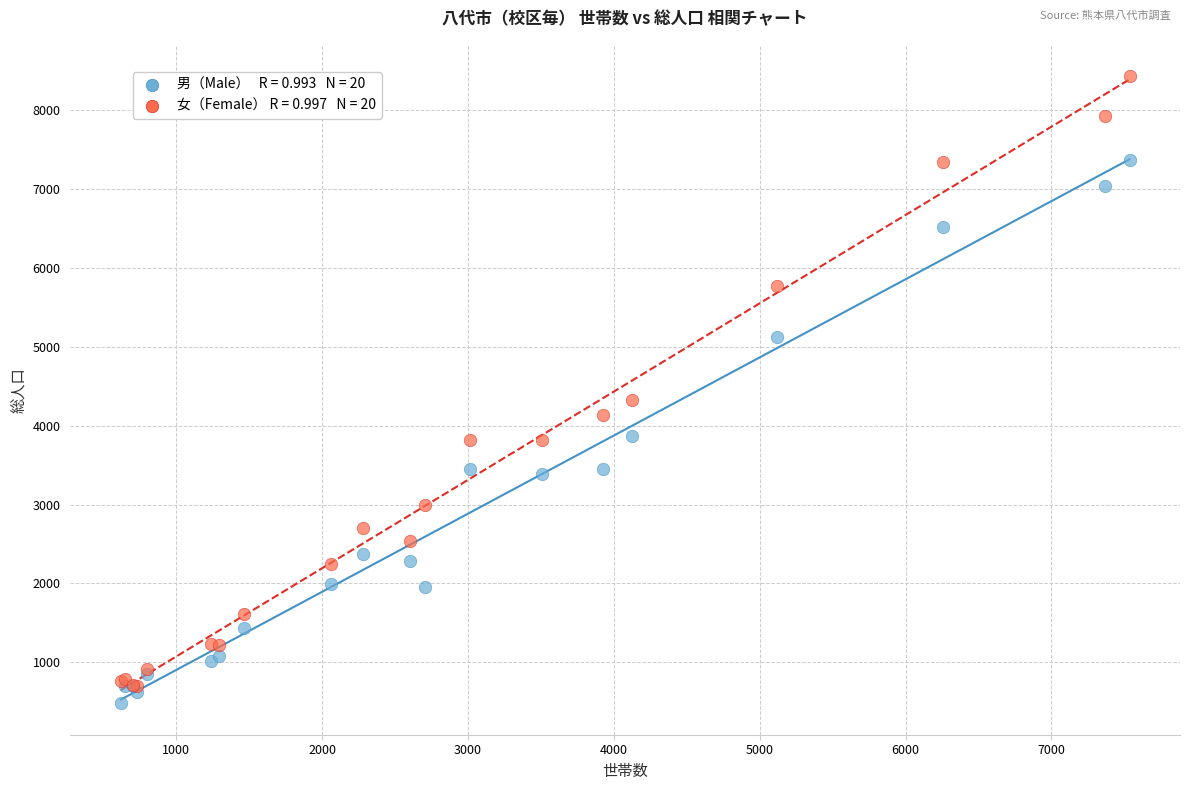

Across all series, what Y value is closest to 4456?

4321